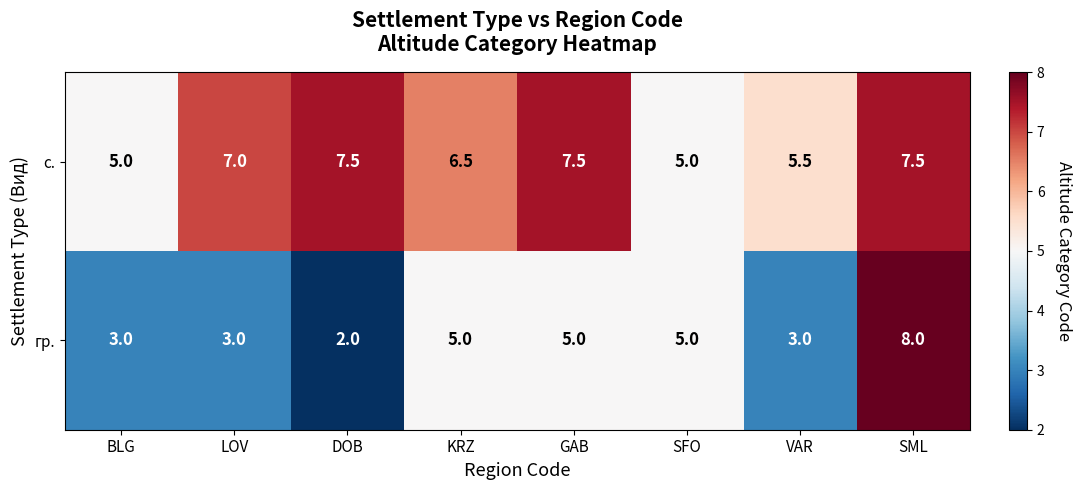

What is the difference between the maximum and second lowest values in the гр. series?

5.0